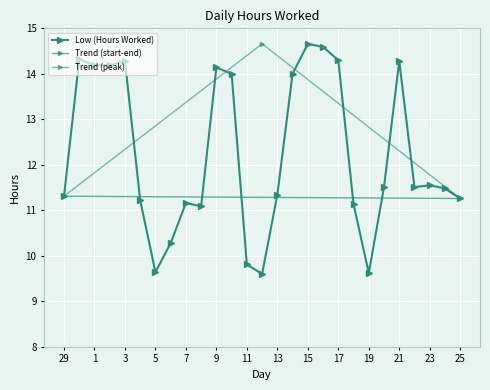

What is the sum of all values?

330.5